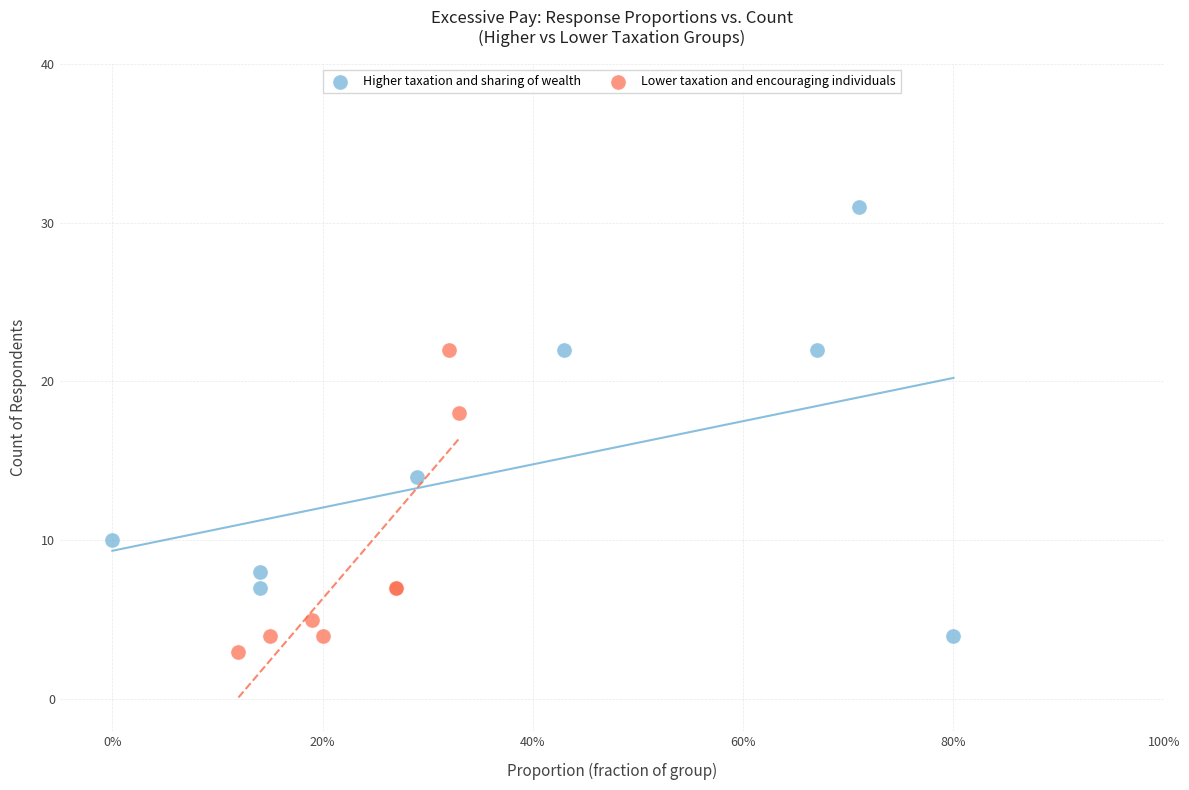

What are all the series names shown in the legend?

Higher taxation and sharing of wealth, Lower taxation and encouraging individuals